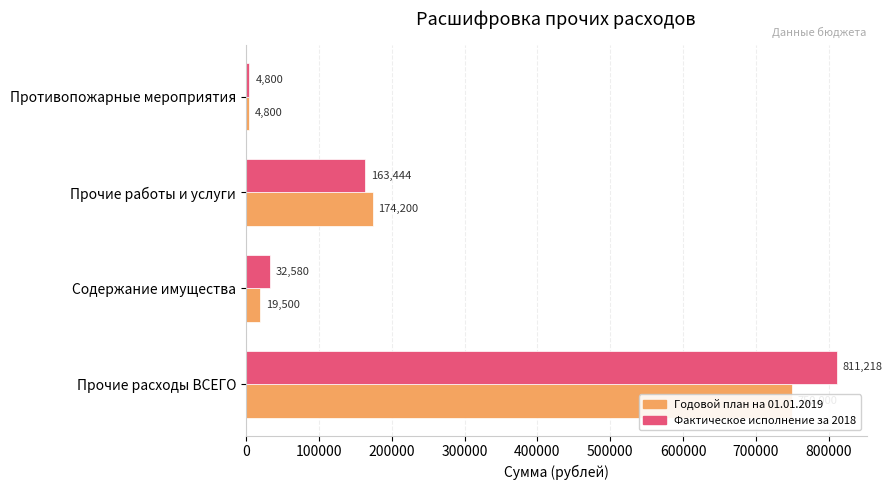

How many bars are there in each group?

2